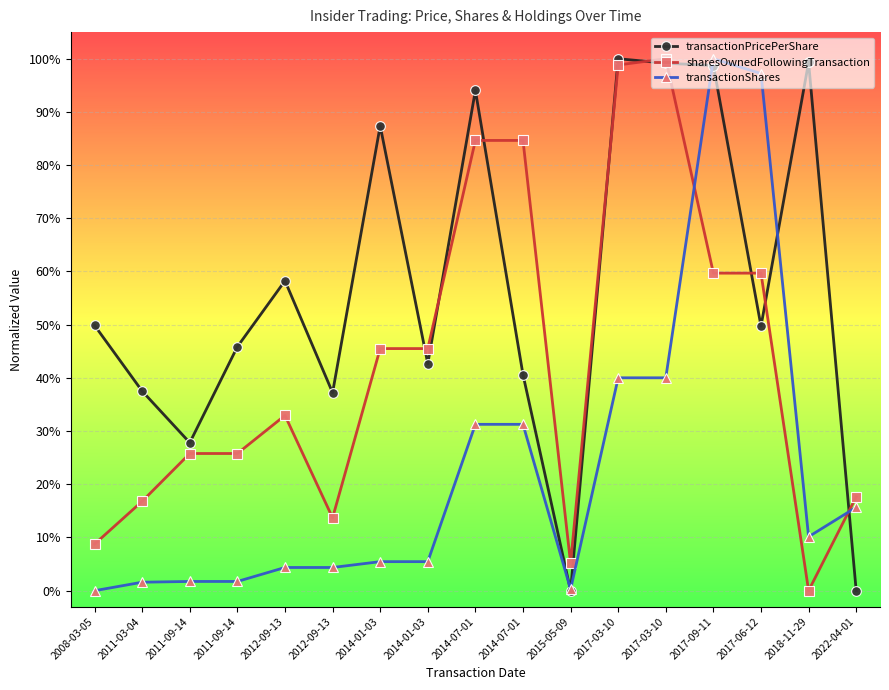

Reading left to right, extract all data points from this chart.

transactionPricePerShare: 2008-03-05=0.5	2011-03-04=0.4	2011-09-14=0.3	2011-09-14=0.5	2012-09-13=0.6	2012-09-13=0.4	2014-01-03=0.9	2014-01-03=0.4	2014-07-01=0.9	2014-07-01=0.4	2015-05-09=0.0	2017-03-10=1.0	2017-03-10=1.0	2017-09-11=1.0	2017-06-12=0.5	2018-11-29=1.0	2022-04-01=0.0
sharesOwnedFollowingTransaction: 2008-03-05=0.1	2011-03-04=0.2	2011-09-14=0.3	2011-09-14=0.3	2012-09-13=0.3	2012-09-13=0.1	2014-01-03=0.5	2014-01-03=0.5	2014-07-01=0.8	2014-07-01=0.8	2015-05-09=0.1	2017-03-10=1.0	2017-03-10=1.0	2017-09-11=0.6	2017-06-12=0.6	2018-11-29=0.0	2022-04-01=0.2
transactionShares: 2008-03-05=0.0	2011-03-04=0.0	2011-09-14=0.0	2011-09-14=0.0	2012-09-13=0.0	2012-09-13=0.0	2014-01-03=0.1	2014-01-03=0.1	2014-07-01=0.3	2014-07-01=0.3	2015-05-09=0.0	2017-03-10=0.4	2017-03-10=0.4	2017-09-11=1.0	2017-06-12=1.0	2018-11-29=0.1	2022-04-01=0.2